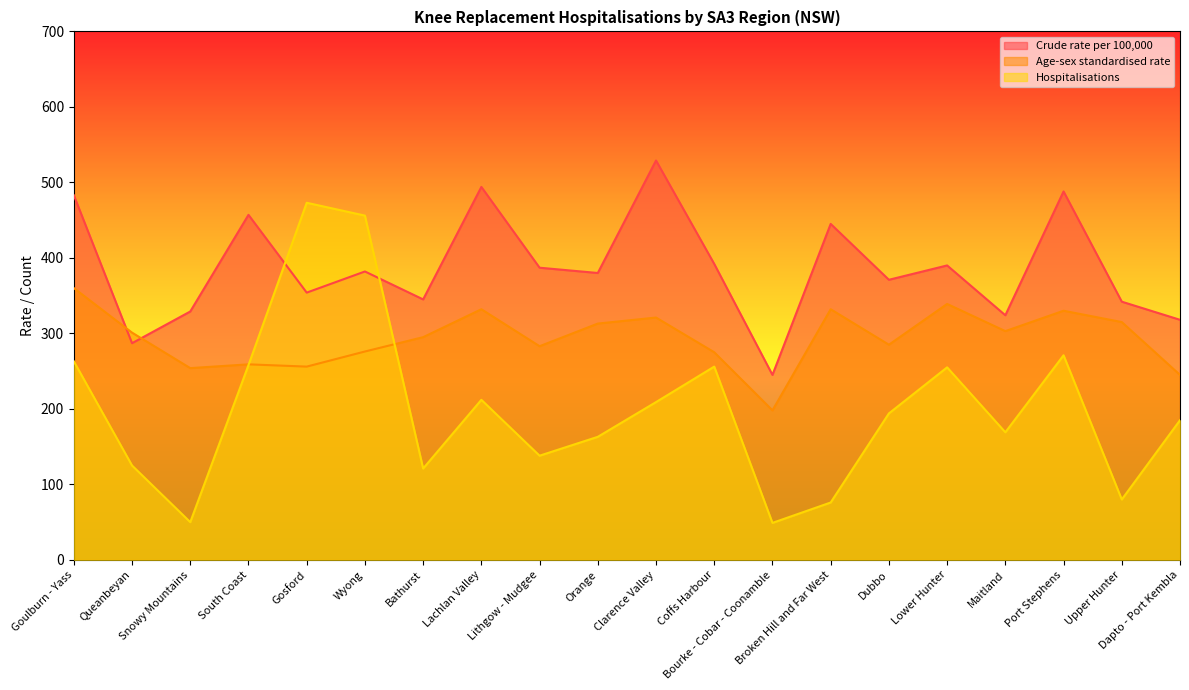

Which category has the highest value across all series?

Clarence Valley